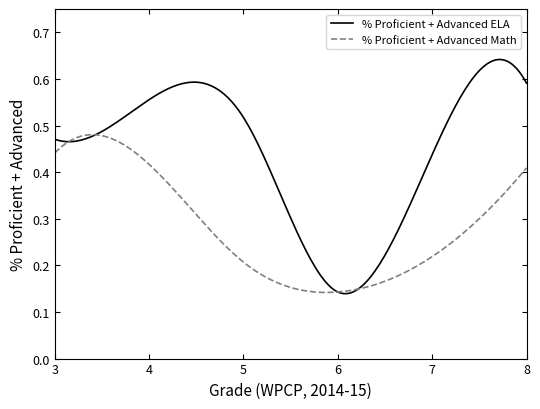

Which series has the largest total across all categories?

% Proficient + Advanced ELA